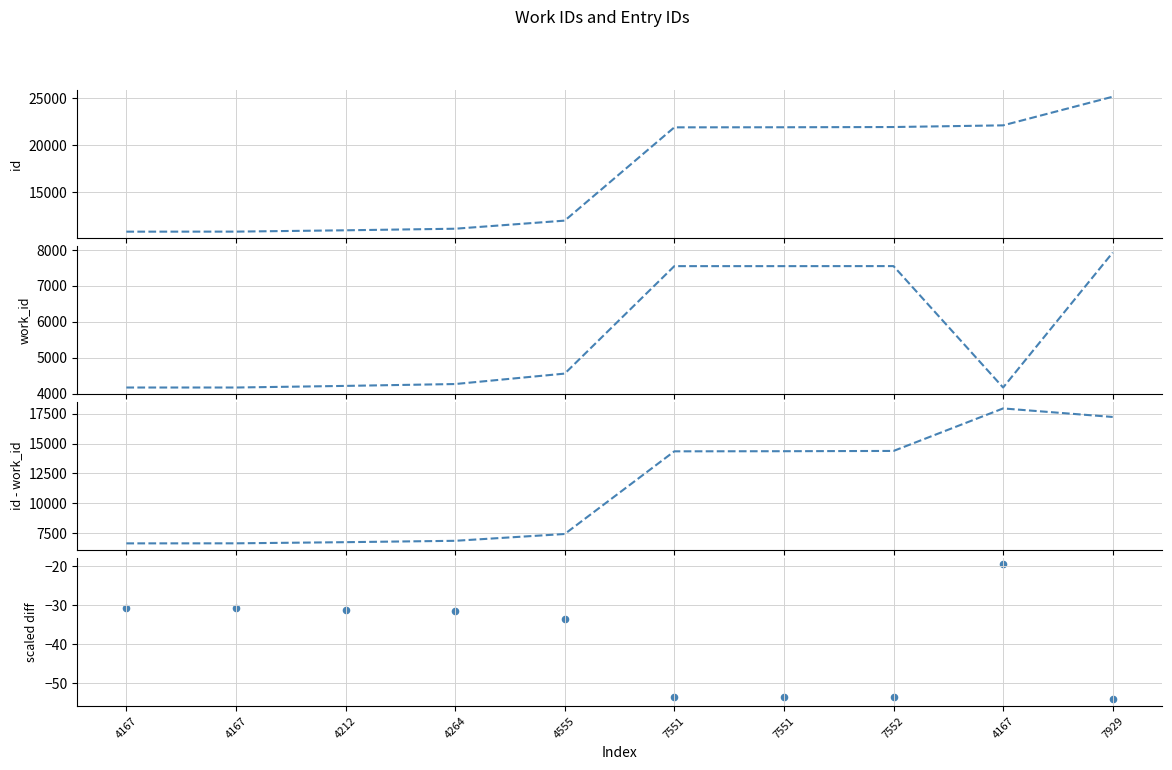

What is the total value across all series at 4264?

22186.5